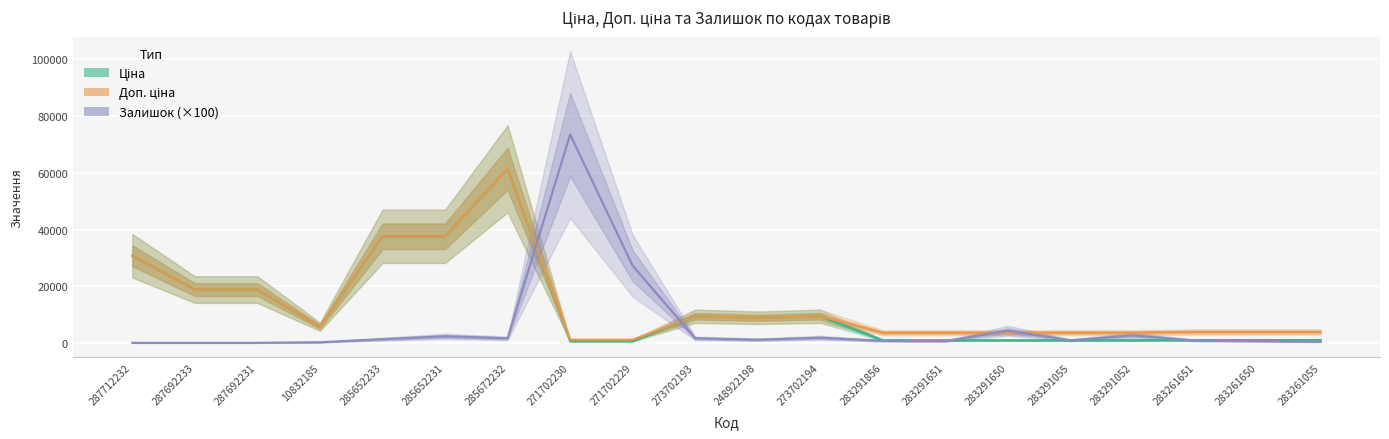

How many values in the Доп. ціна series exceed 5673?

10